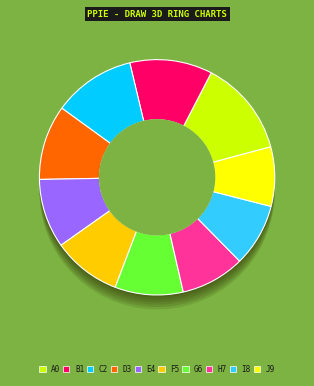

Does Elmore represent more than half of the total?

No